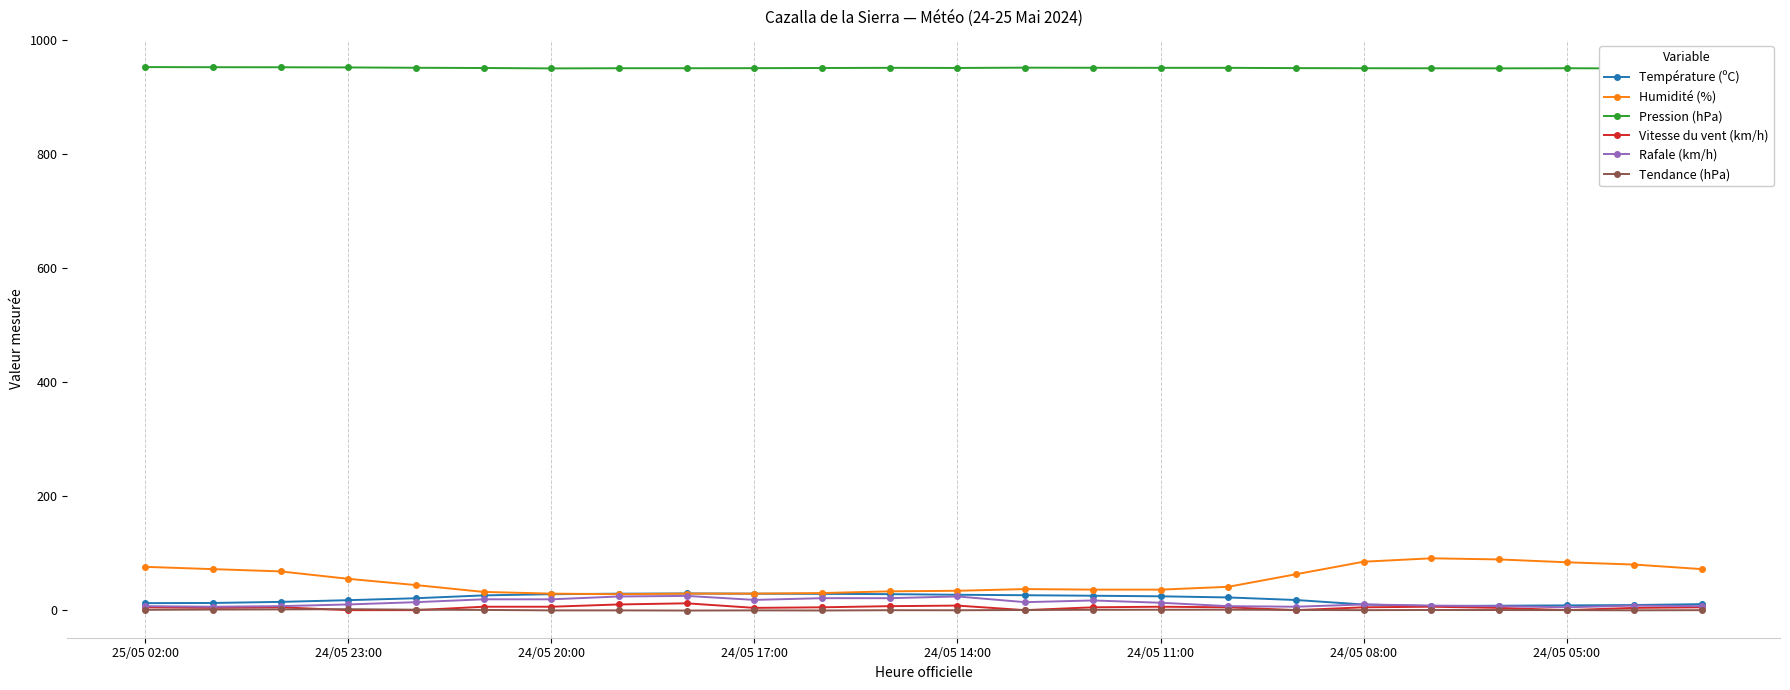

At which category does Température (ºC) reach its first local peak?

8